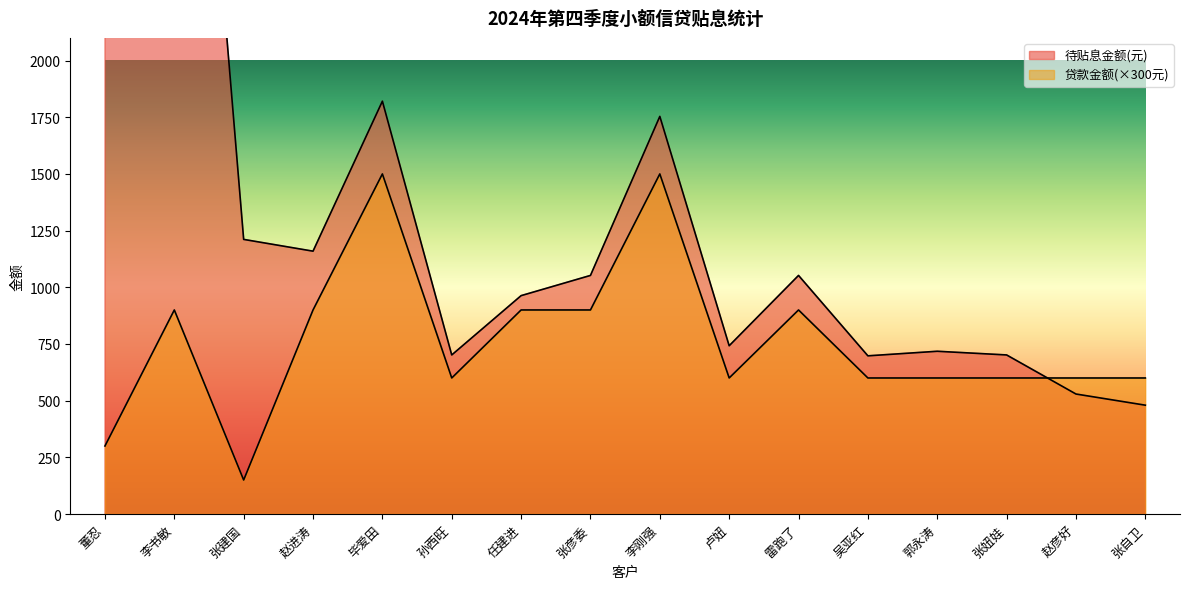

What is the sum of the 总贴息金额(元) values at 张彦委 and 张妞娃?

1753.9